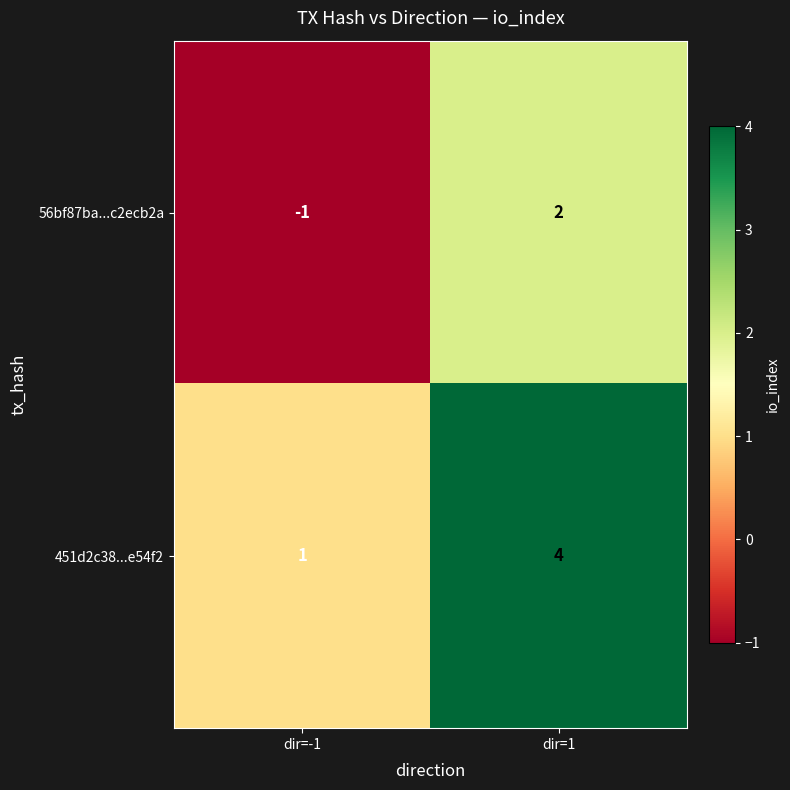

True or false: 56bf87ba...c2ecb2a has a value of 4 at dir=1.

False